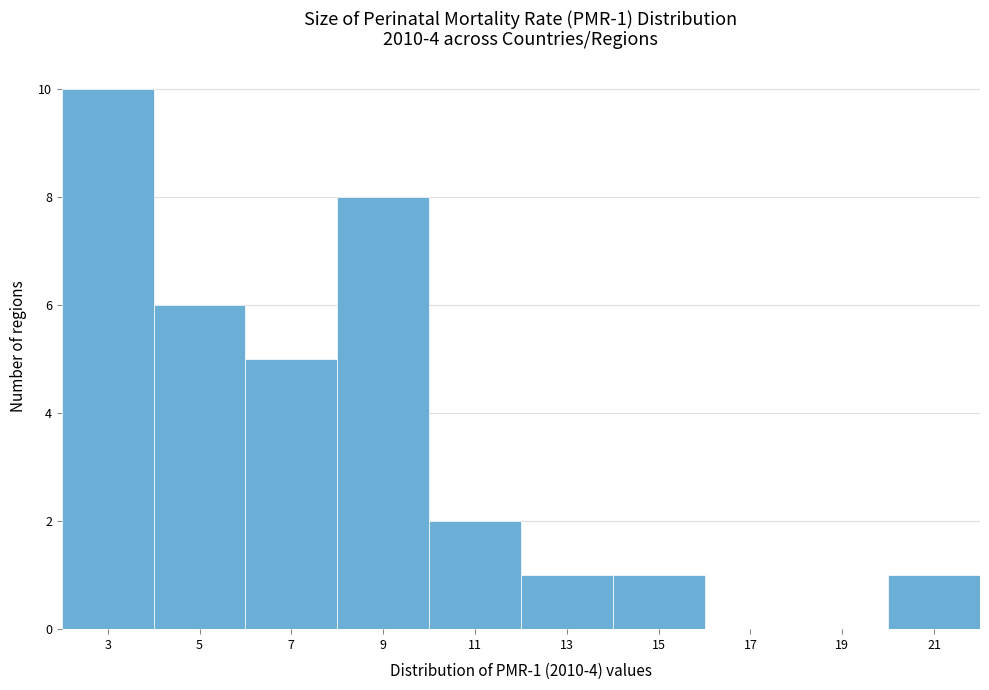

Reading left to right, what are all the values shown in this chart?

3=10	5=6	7=5	9=8	11=2	13=1	15=1	17=0	19=0	21=1